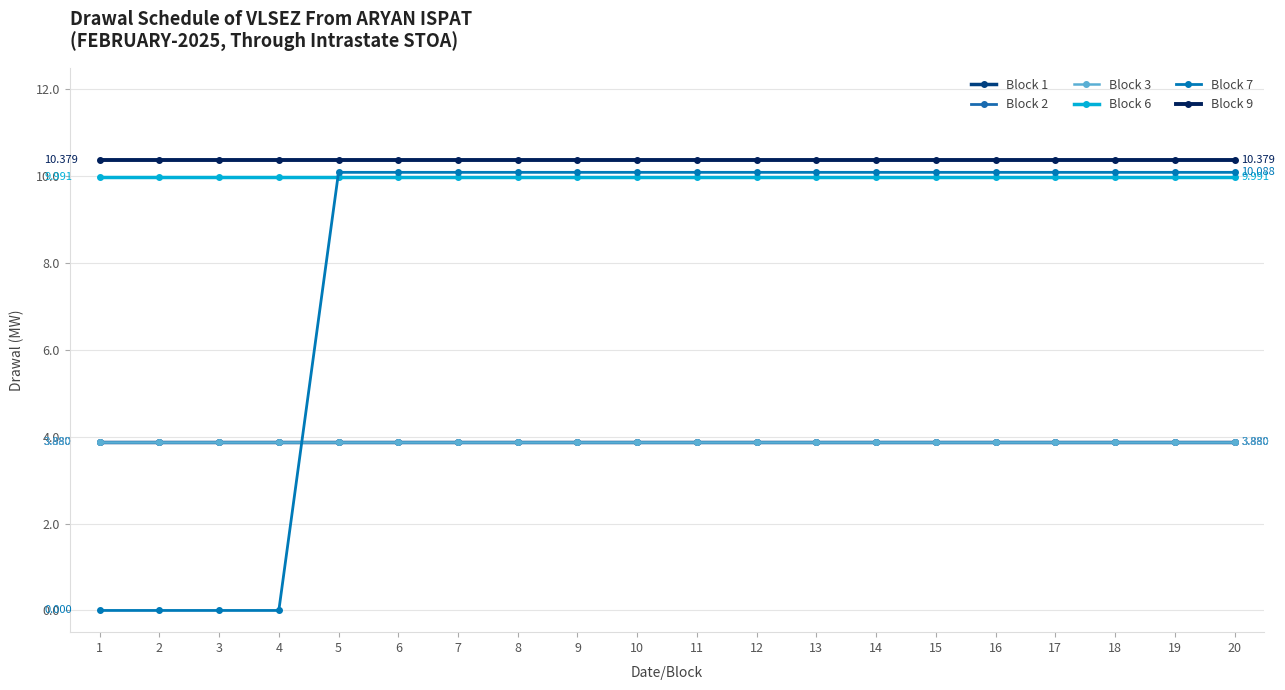

Is it true that Block 2 equals 6.1 at 8?

False